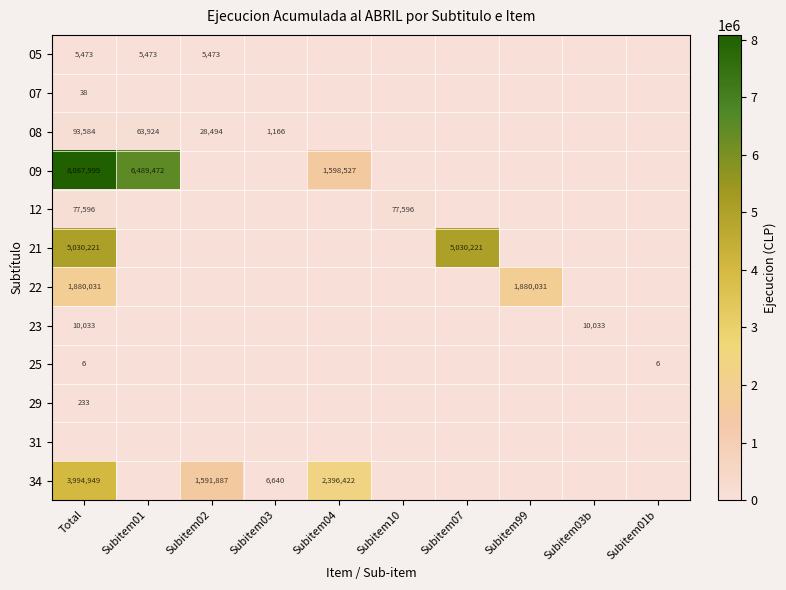

Is it true that 12 equals 77596 at Subitem10?

True